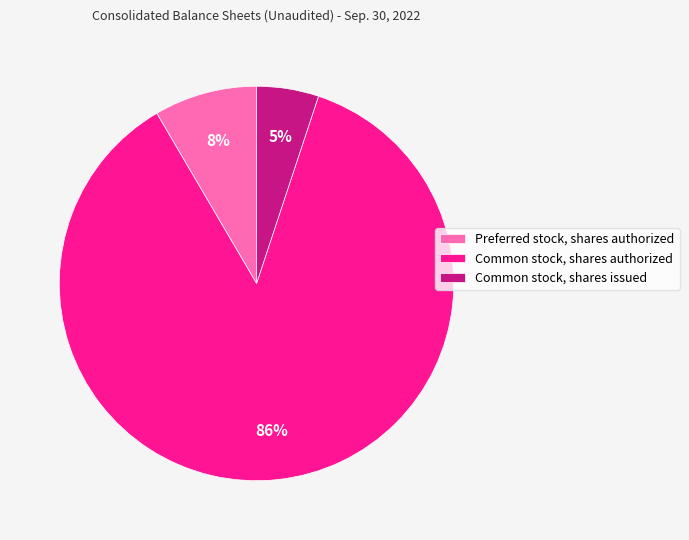

Count the number of slices in the pie.

3